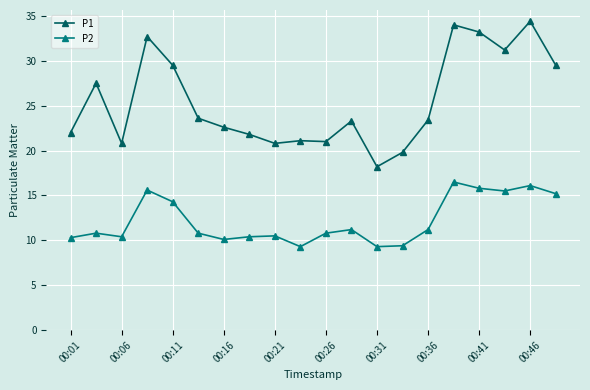

What is the maximum value shown in the chart?

34.4